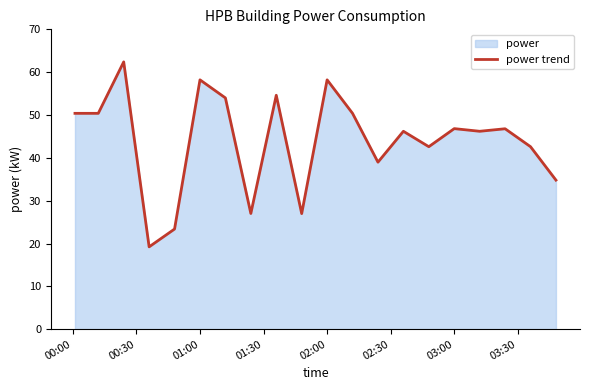

Does the chart display data point markers on the line(s)?

No